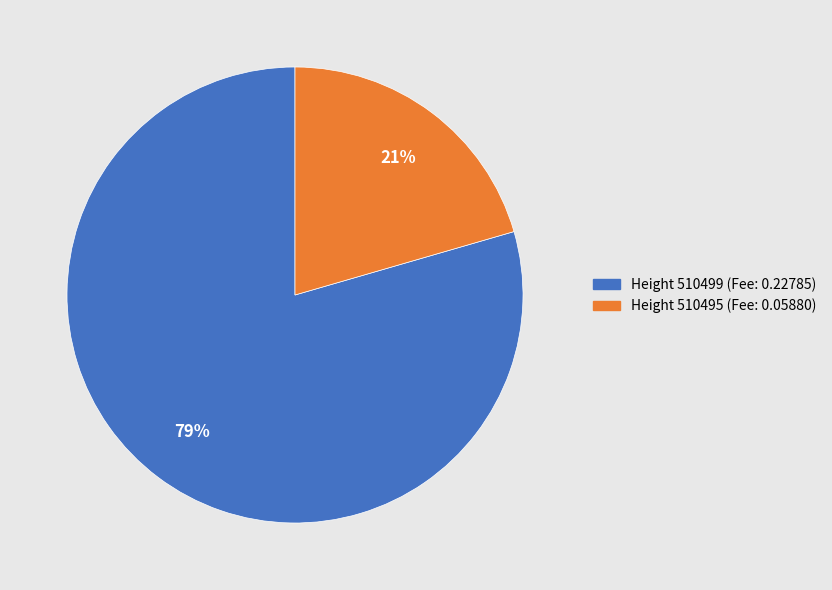

Does any single category account for the majority?

Yes